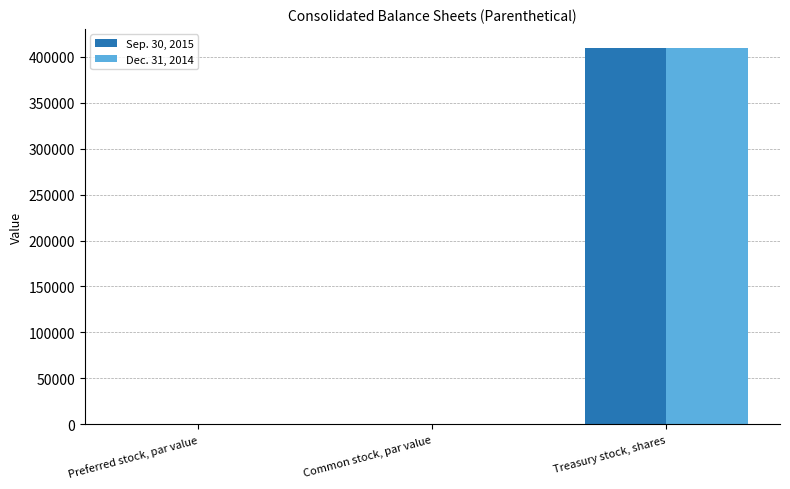

Is the value of Sep. 30, 2015 at Treasury stock, shares greater than the value of Dec. 31, 2014 at Preferred stock, par value?

Yes